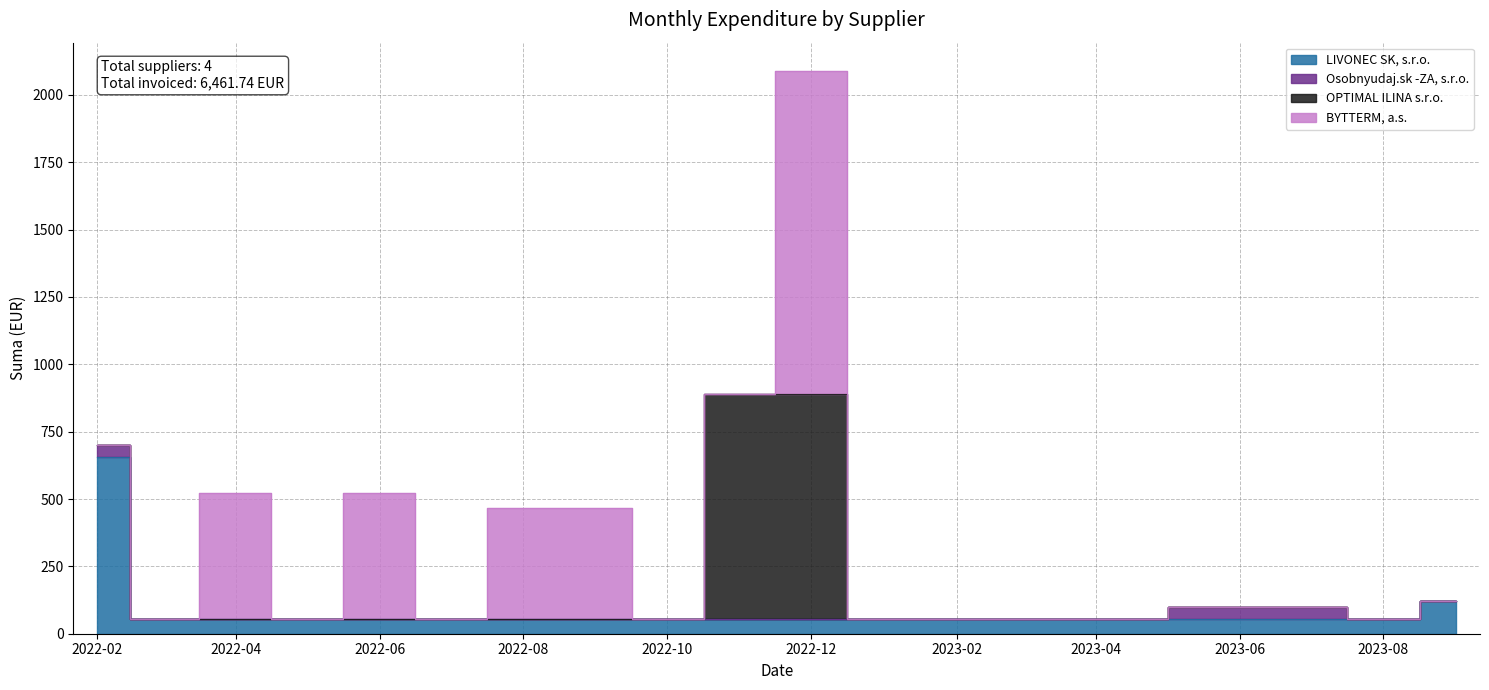

What is the label of the 3rd point from the right?

2023-07